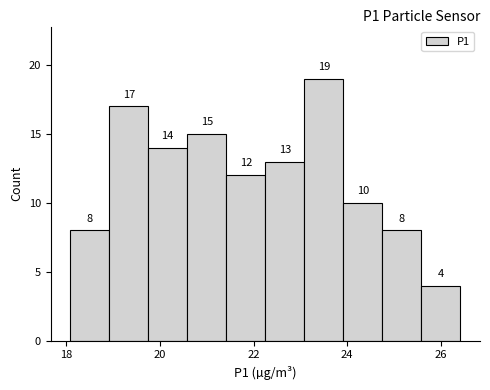

Which range on the x-axis has the tallest bar?

23.0 to 24.0